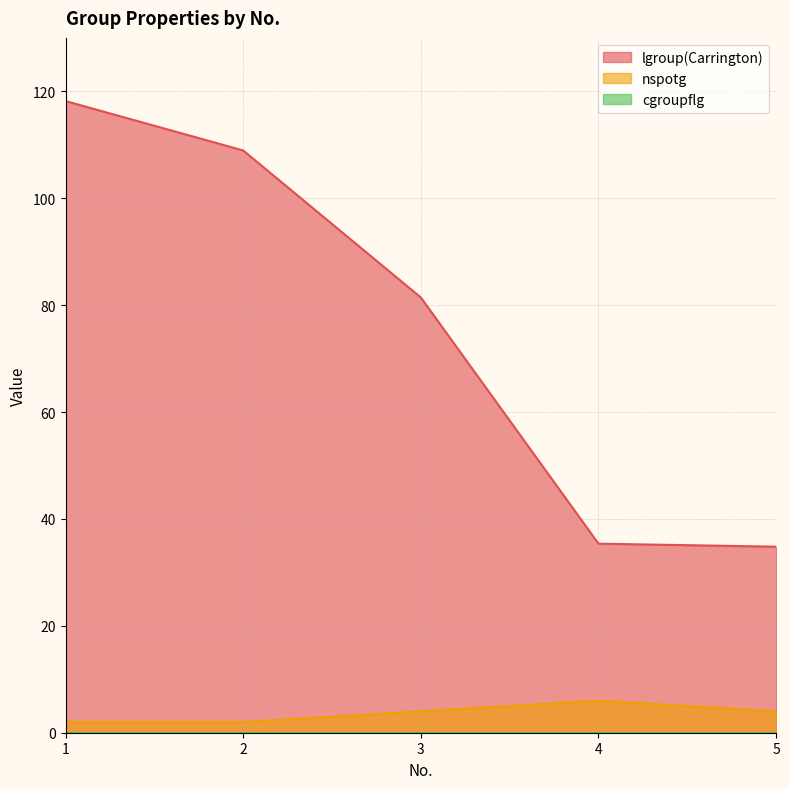

What is the value of the nspotg point at the 2nd from the left?

2.0